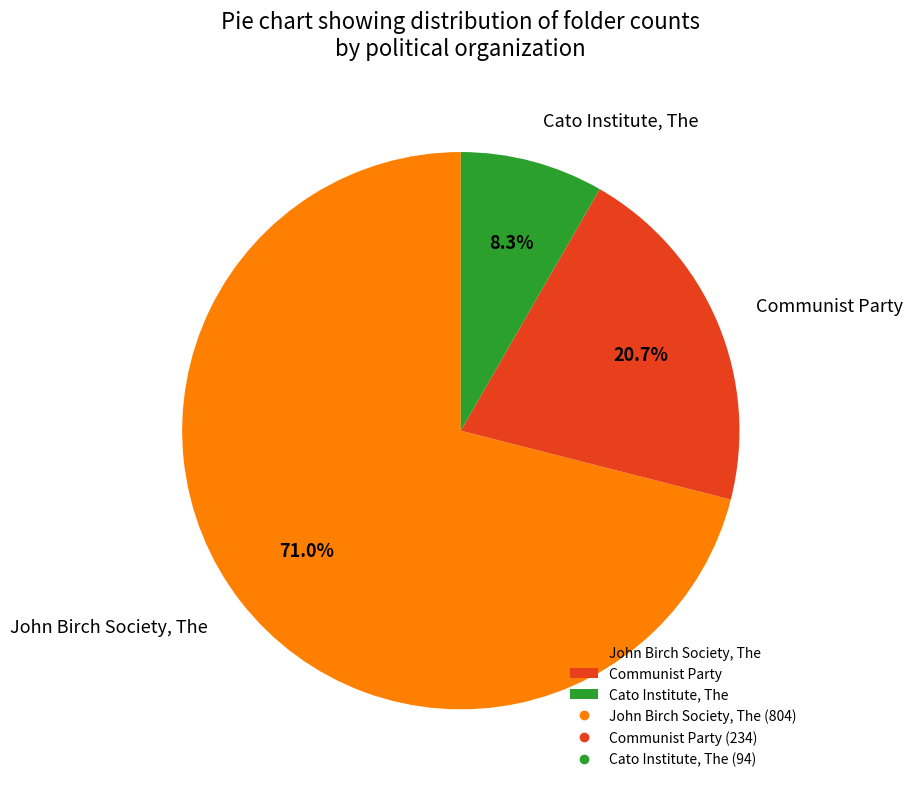

Which has a higher value, Communist Party or Cato Institute, The?

Communist Party